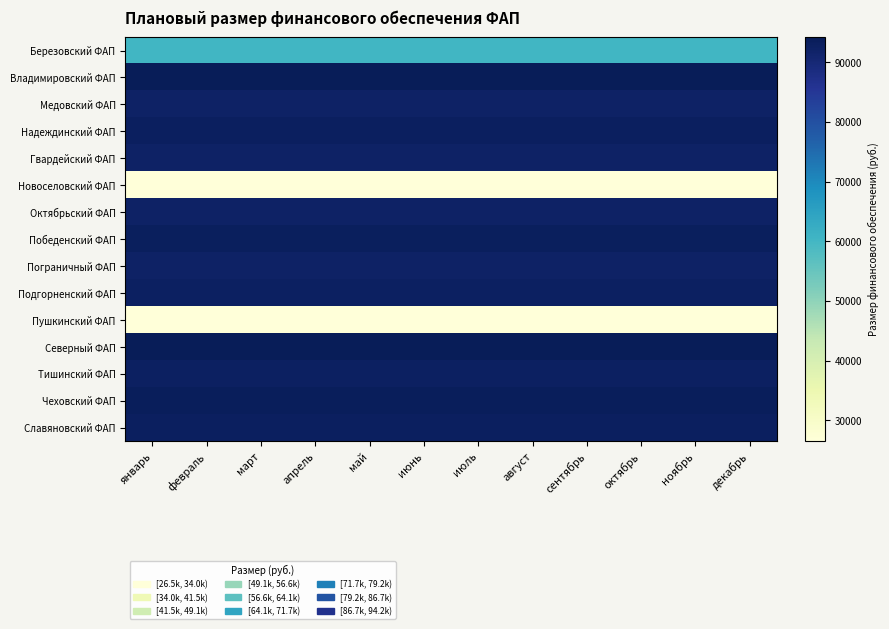

How many data points does each series have?

12